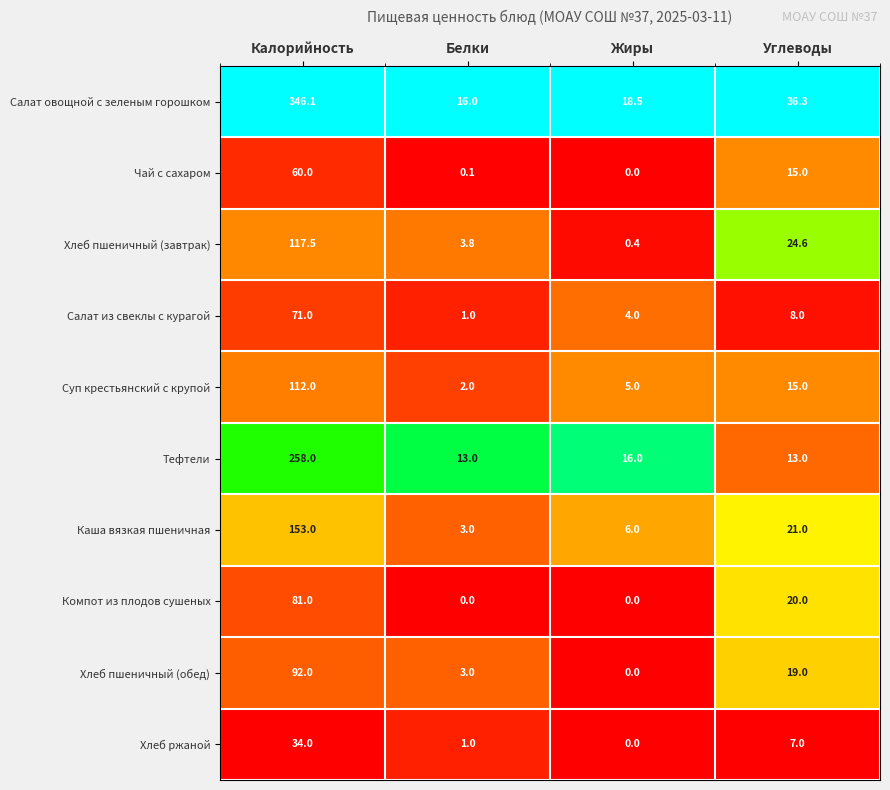

Which series changed the most between Калорийность and Углеводы?

Салат овощной с зеленым горошком